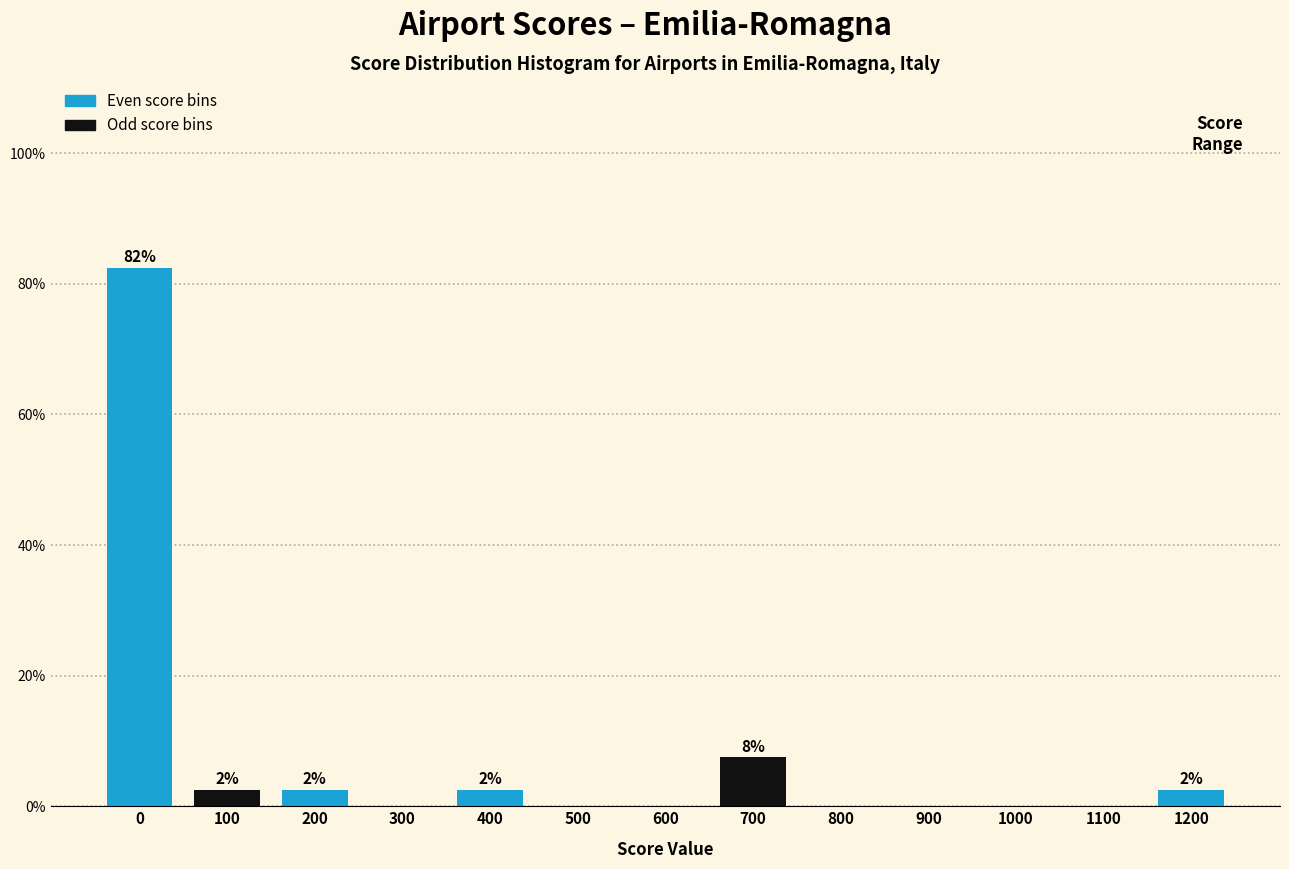

Reading left to right, extract all data points from this chart.

0=82.5	100=2.5	200=2.5	300=0.0	400=2.5	500=0.0	600=0.0	700=7.5	800=0.0	900=0.0	1000=0.0	1100=0.0	1200=2.5